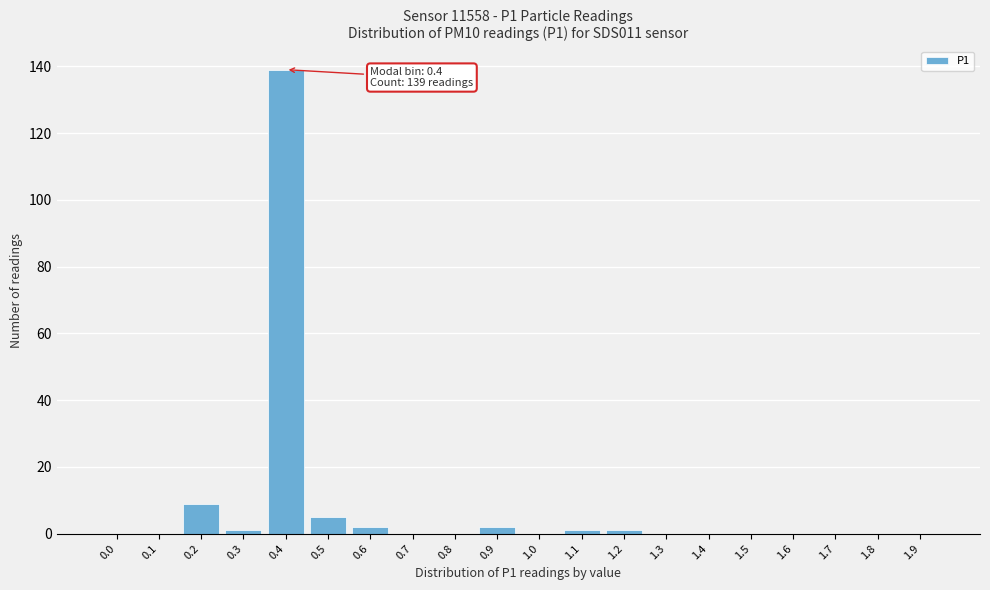

Reading left to right, list all the values displayed in this chart.

0.0=0	0.1=0	0.2=9	0.3=1	0.4=139	0.5=5	0.6=2	0.7=0	0.8=0	0.9=2	1.0=0	1.1=1	1.2=1	1.3=0	1.4=0	1.5=0	1.6=0	1.7=0	1.8=0	1.9=0